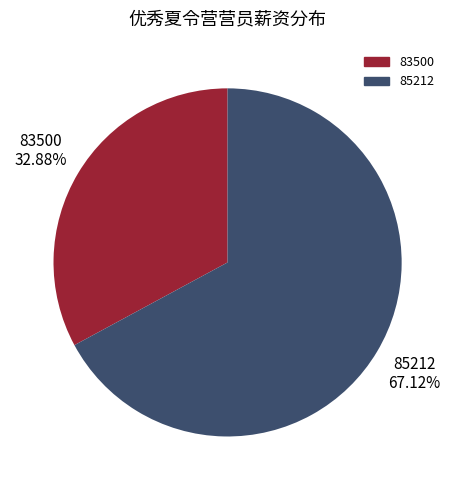

Does any single category account for the majority?

Yes